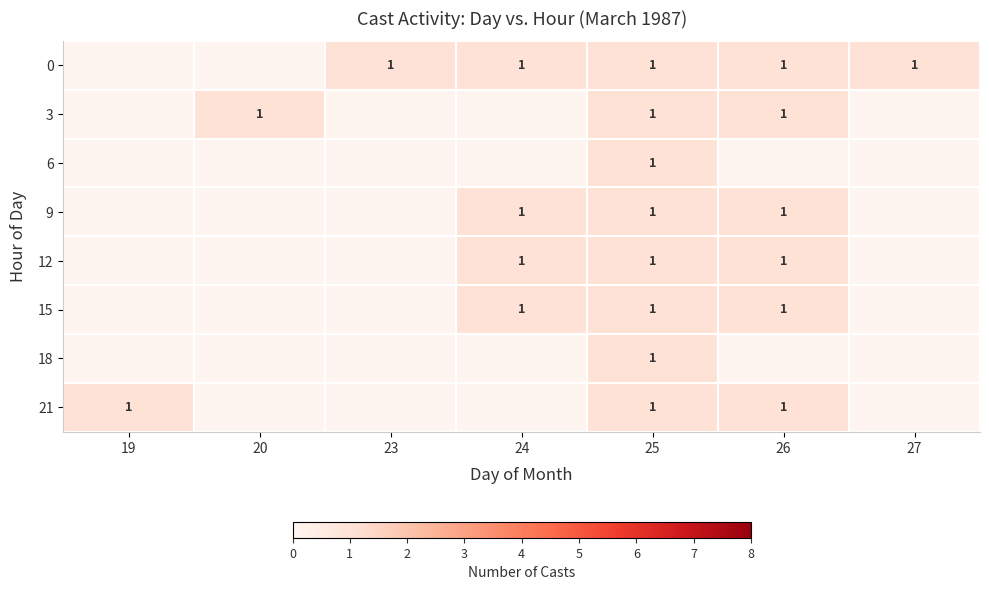

The 21 series shows 1 at 26. True or false?

True